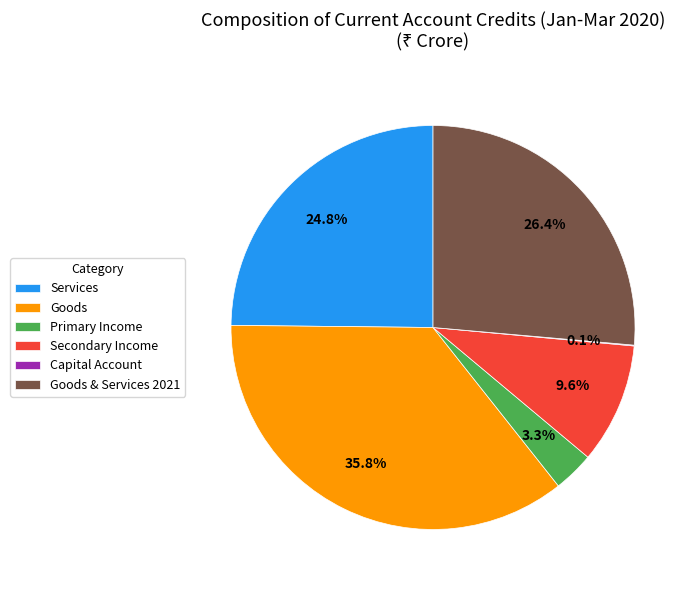

What is the ratio of the value at Secondary Income to the value at Goods & Services 2021?

0.4